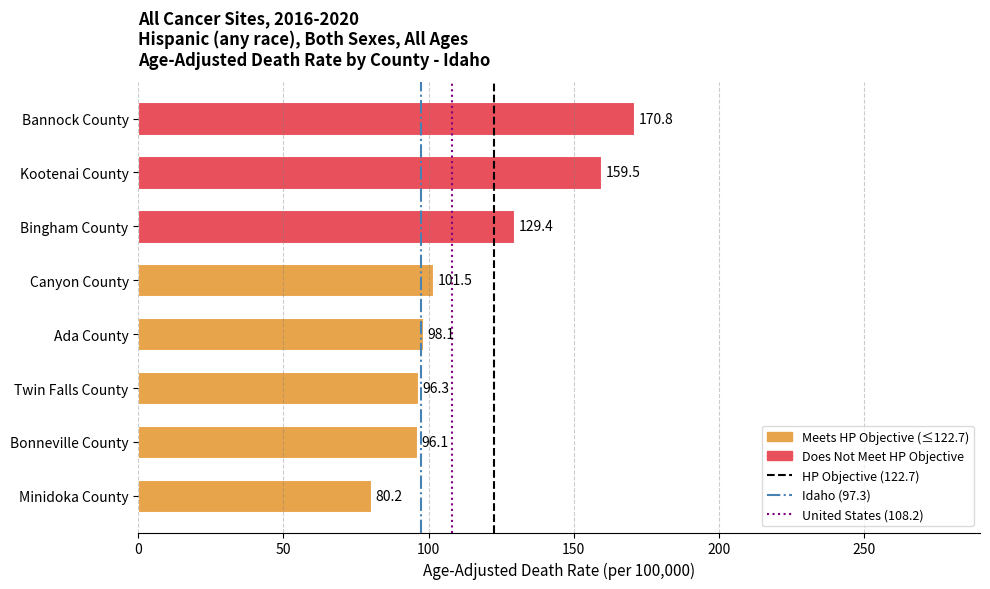

Between Minidoka County and Bonneville County, which is larger?

Bonneville County